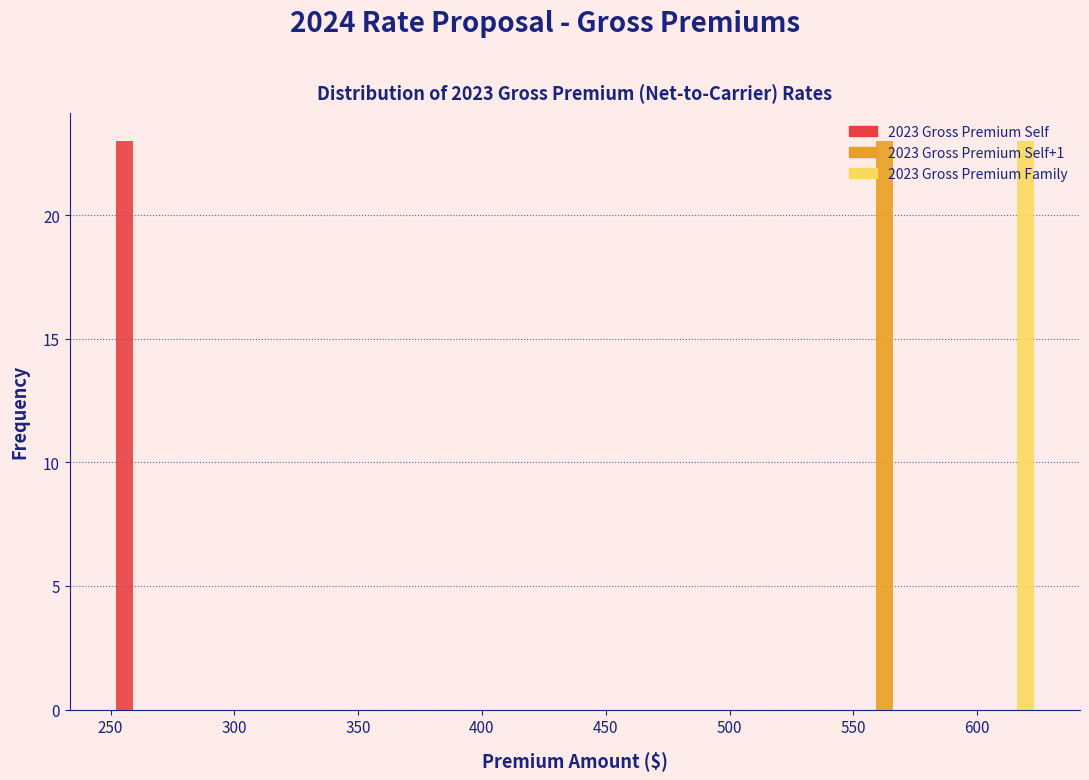

Reading left to right, list every range on the x-axis with the height of the bar of each series over it. The values are not printed on the chart, so give them approximately, as read against the axis.

250 to 275: 2023 Gross Premium Self=23	2023 Gross Premium Self+1=0	2023 Gross Premium Family=0
275 to 300: 2023 Gross Premium Self=0	2023 Gross Premium Self+1=0	2023 Gross Premium Family=0
300 to 325: 2023 Gross Premium Self=0	2023 Gross Premium Self+1=0	2023 Gross Premium Family=0
325 to 350: 2023 Gross Premium Self=0	2023 Gross Premium Self+1=0	2023 Gross Premium Family=0
350 to 375: 2023 Gross Premium Self=0	2023 Gross Premium Self+1=0	2023 Gross Premium Family=0
375 to 400: 2023 Gross Premium Self=0	2023 Gross Premium Self+1=0	2023 Gross Premium Family=0
400 to 425: 2023 Gross Premium Self=0	2023 Gross Premium Self+1=0	2023 Gross Premium Family=0
425 to 450: 2023 Gross Premium Self=0	2023 Gross Premium Self+1=0	2023 Gross Premium Family=0
450 to 475: 2023 Gross Premium Self=0	2023 Gross Premium Self+1=0	2023 Gross Premium Family=0
475 to 500: 2023 Gross Premium Self=0	2023 Gross Premium Self+1=0	2023 Gross Premium Family=0
500 to 525: 2023 Gross Premium Self=0	2023 Gross Premium Self+1=0	2023 Gross Premium Family=0
525 to 550: 2023 Gross Premium Self=0	2023 Gross Premium Self+1=0	2023 Gross Premium Family=0
550 to 575: 2023 Gross Premium Self=0	2023 Gross Premium Self+1=23	2023 Gross Premium Family=0
575 to 600: 2023 Gross Premium Self=0	2023 Gross Premium Self+1=0	2023 Gross Premium Family=0
600 to 625: 2023 Gross Premium Self=0	2023 Gross Premium Self+1=0	2023 Gross Premium Family=23